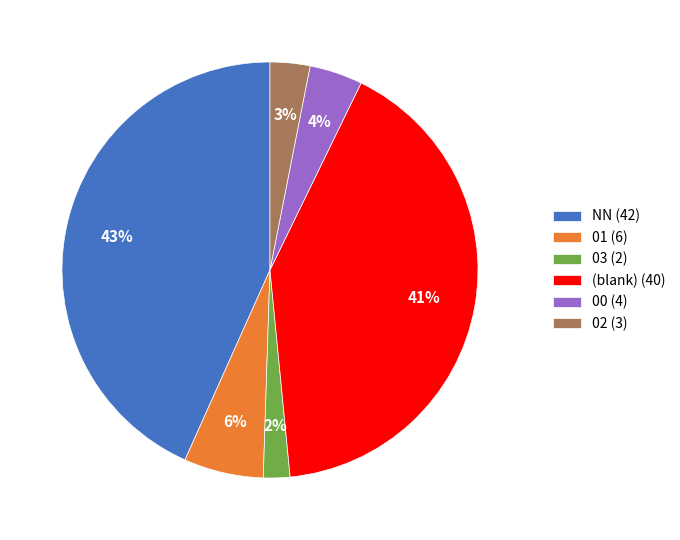

Between 00 (4) and 01 (6), which is larger?

01 (6)